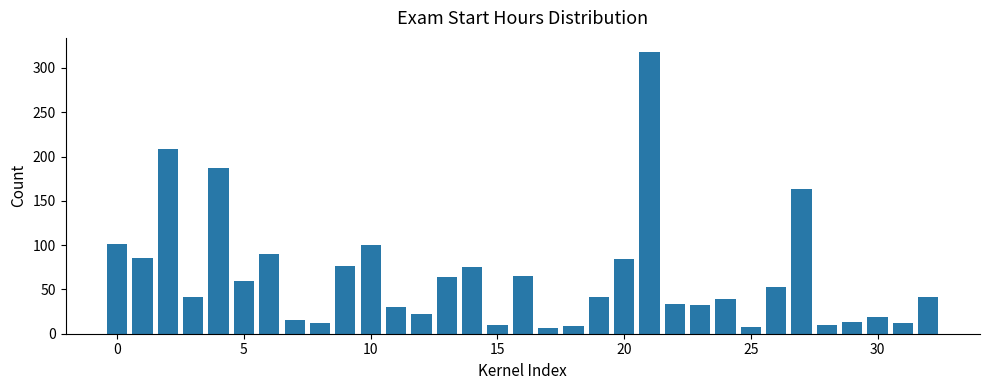

What is the greatest value displayed?

318